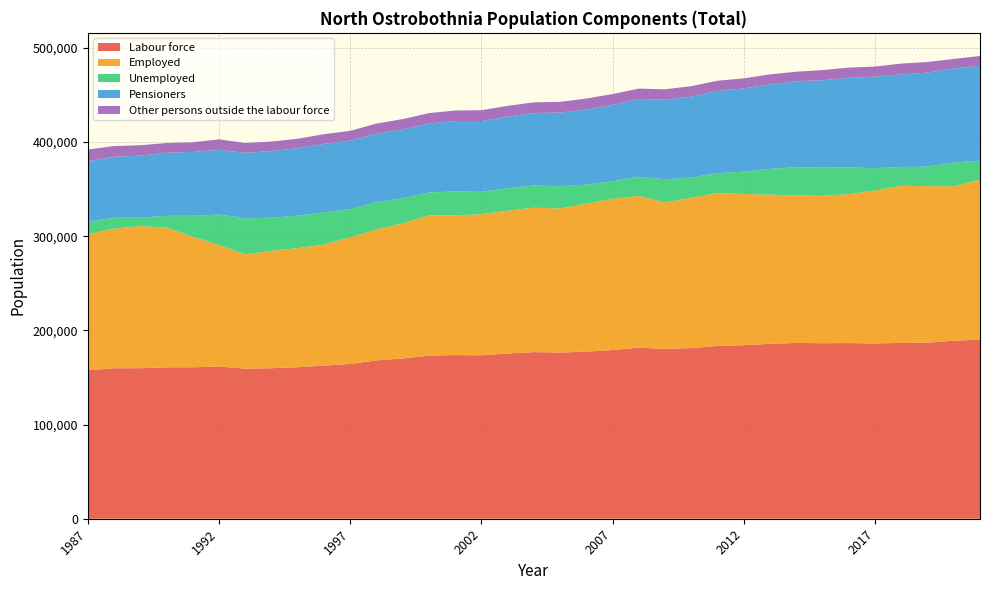

Reading left to right, transcribe all the data shown in this chart.

Labour force: 1987=157765	1988=159848	1989=159911	1990=160866	1991=160866	1992=161630	1993=159465	1994=159877	1995=160961	1996=162694	1997=164420	1998=168187	1999=170187	2000=173275	2001=173817	2002=173595	2003=175517	2004=176996	2005=176526	2006=177482	2007=179216	2008=181669	2009=180263	2010=181252	2011=183543	2012=184333	2013=185790	2014=186732	2015=186439	2016=186593	2017=186187	2018=186791	2019=187001	2020=189174	2021=190152
Employed: 1987=144525	1988=148251	1989=150931	1990=148370	1991=138616	1992=129043	1993=121235	1994=124675	1995=126389	1996=128605	1997=134292	1998=139045	1999=143432	2000=148942	2001=148504	2002=149732	2003=151723	2004=153314	2005=153016	2006=157092	2007=160658	2008=161165	2009=155633	2010=159634	2011=162404	2012=160542	2013=158481	2014=156594	2015=156526	2016=158222	2017=162441	2018=166784	2019=166270	2020=163920	2021=169998
Unemployed: 1987=13240	1988=11597	1989=8980	1990=12496	1991=22250	1992=32587	1993=38230	1994=35202	1995=34572	1996=34089	1997=30128	1998=29142	1999=26755	2000=24333	2001=25313	2002=23863	2003=23794	2004=23682	2005=23510	2006=20390	2007=18558	2008=20504	2009=24630	2010=21618	2011=21139	2012=23791	2013=27309	2014=30138	2015=29913	2016=28371	2017=23746	2018=20007	2019=20731	2020=25254	2021=20154
Pensioners: 1987=64217	1988=64717	1989=65854	1990=67000	1991=67857	1992=68620	1993=69669	1994=70794	1995=71651	1996=72648	1997=72698	1998=72590	1999=73037	2000=73168	2001=74770	2002=75217	2003=76079	2004=76929	2005=78366	2006=79690	2007=81134	2008=82563	2009=84449	2010=85864	2011=87273	2012=88389	2013=89825	2014=91130	2015=92952	2016=95156	2017=97082	2018=98387	2019=99866	2020=99909	2021=100779
Other persons outside the labour force: 1987=12323	1988=11470	1989=11032	1990=10317	1991=10247	1992=11046	1993=10479	1994=10076	1995=10028	1996=10411	1997=10453	1998=10747	1999=11051	2000=11081	2001=11222	2002=11502	2003=11427	2004=11329	2005=11387	2006=11685	2007=11547	2008=10978	2009=11163	2010=11143	2011=10893	2012=10704	2013=10559	2014=10215	2015=10721	2016=10809	2017=10848	2018=11487	2019=11273	2020=10115	2021=10427